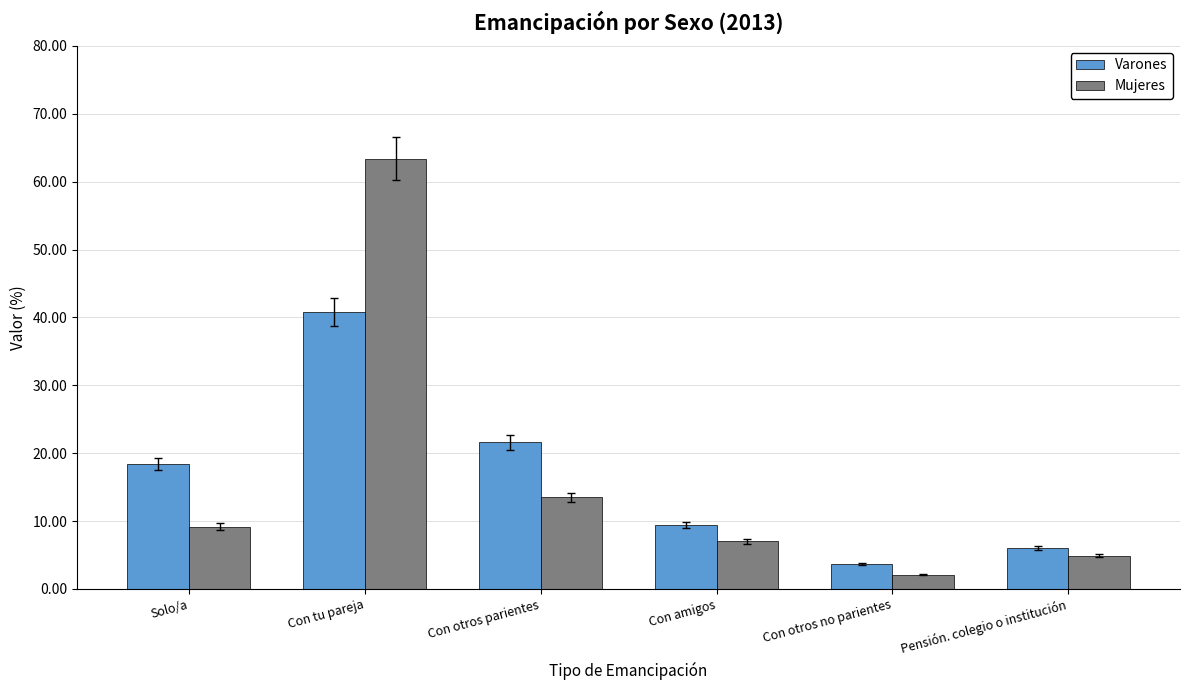

What value does the Varones series have at Solo/a?

18.4